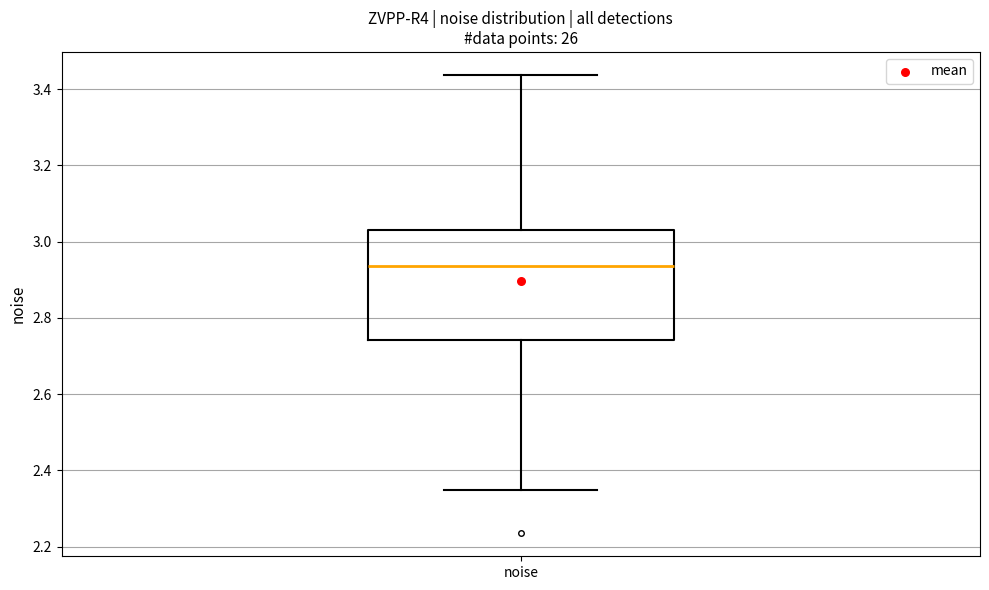

Transcribe this box plot: give where the median line is, the range the box spans, and where the two whiskers end, as read against the y-axis. The values are not printed on the chart, so give them approximately, as read against the axis.

median 2.94, box 2.74 to 3.04, whiskers 2.34 to 3.44